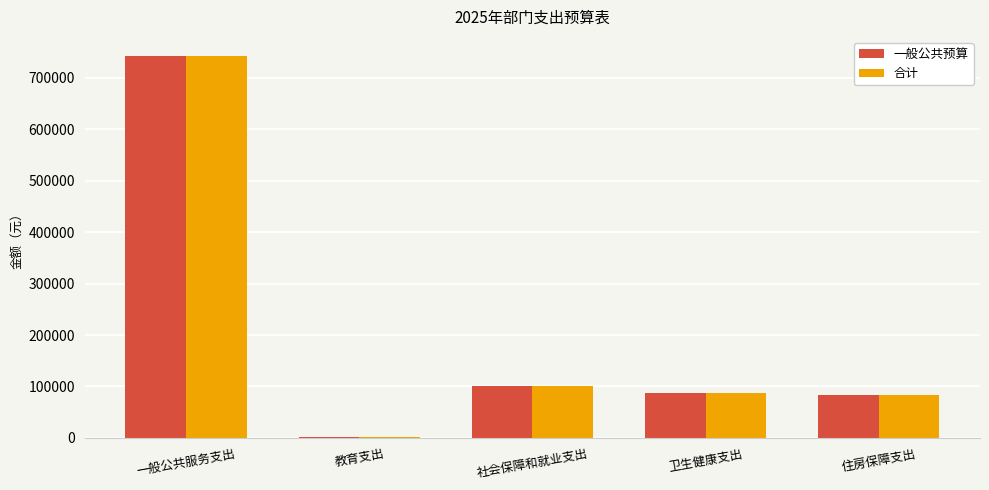

The 合计 series shows 742246.9 at 一般公共服务支出. True or false?

True